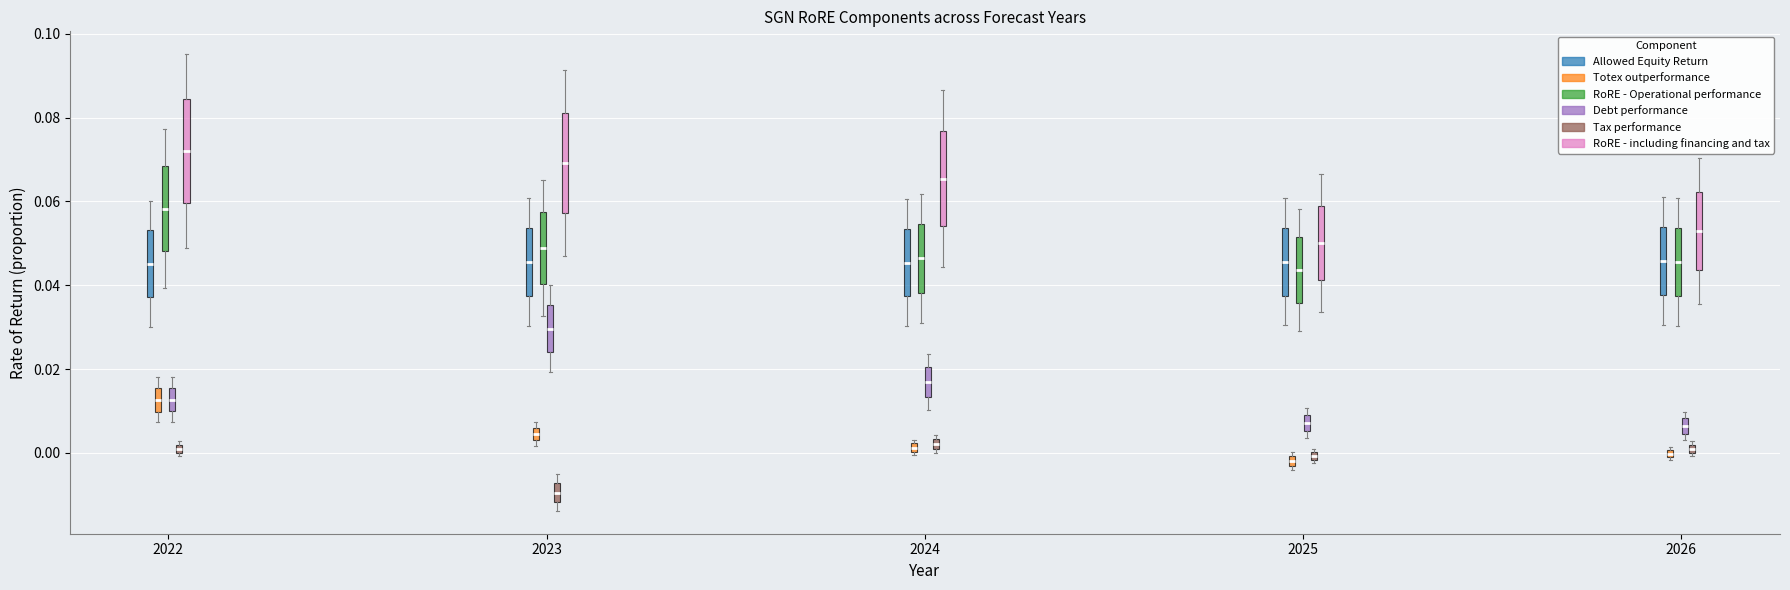

Where does the median line of the box for 2023 (RoRE - including financing and tax) sit on the y-axis? The values are not printed on the chart, so give them approximately, as read against the axis.

0.070